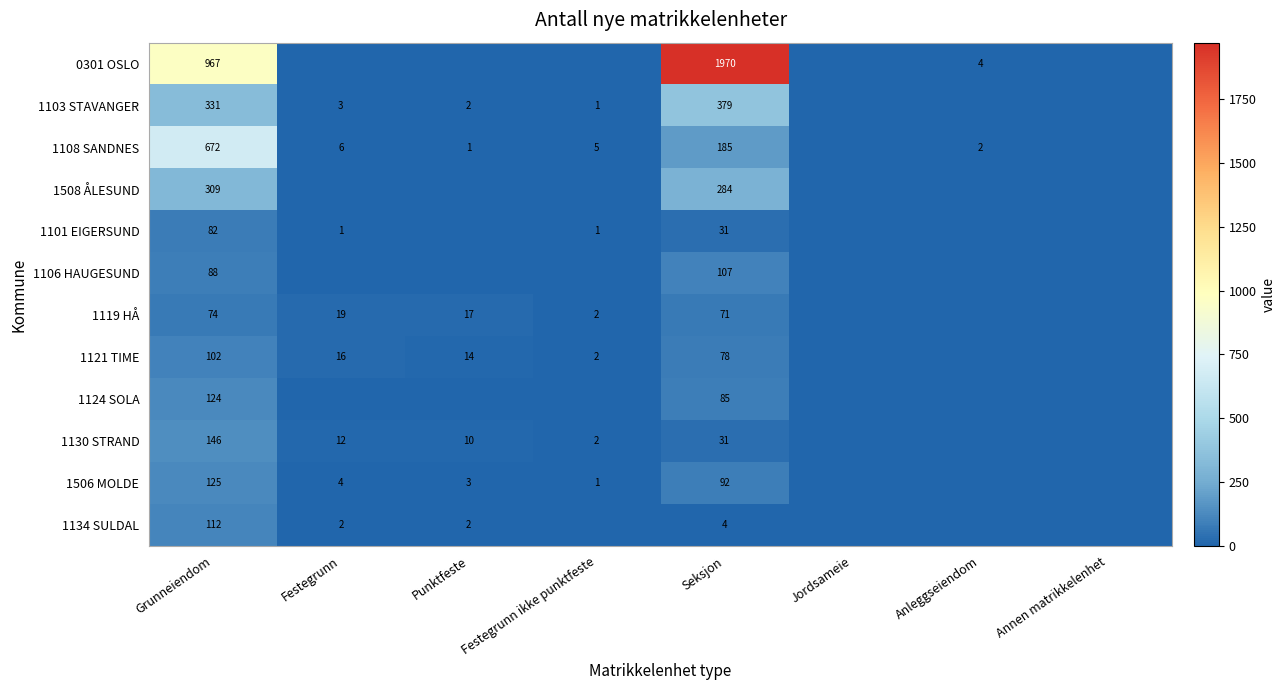

Rank the series at Grunneiendom from highest to lowest value.

0301 OSLO, 1108 SANDNES, 1103 STAVANGER, 1508 ÅLESUND, 1130 STRAND, 1506 MOLDE, 1124 SOLA, 1134 SULDAL, 1121 TIME, 1106 HAUGESUND, 1101 EIGERSUND, 1119 HÅ